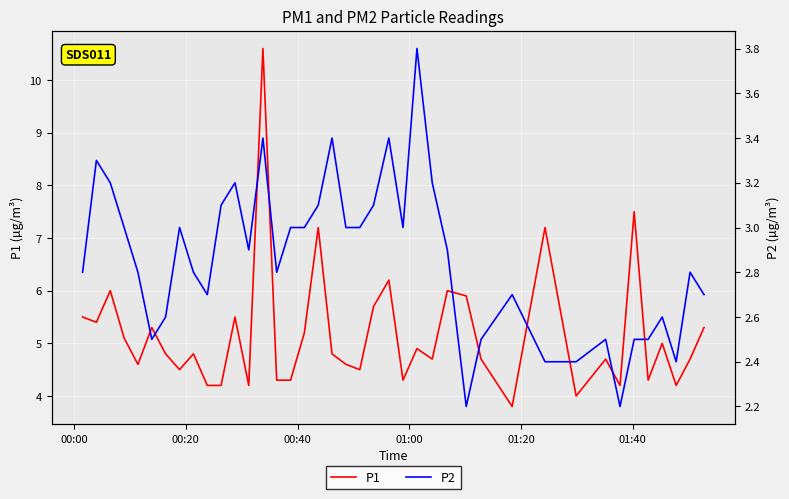

At how many categories does at least one series exceed 2?

40